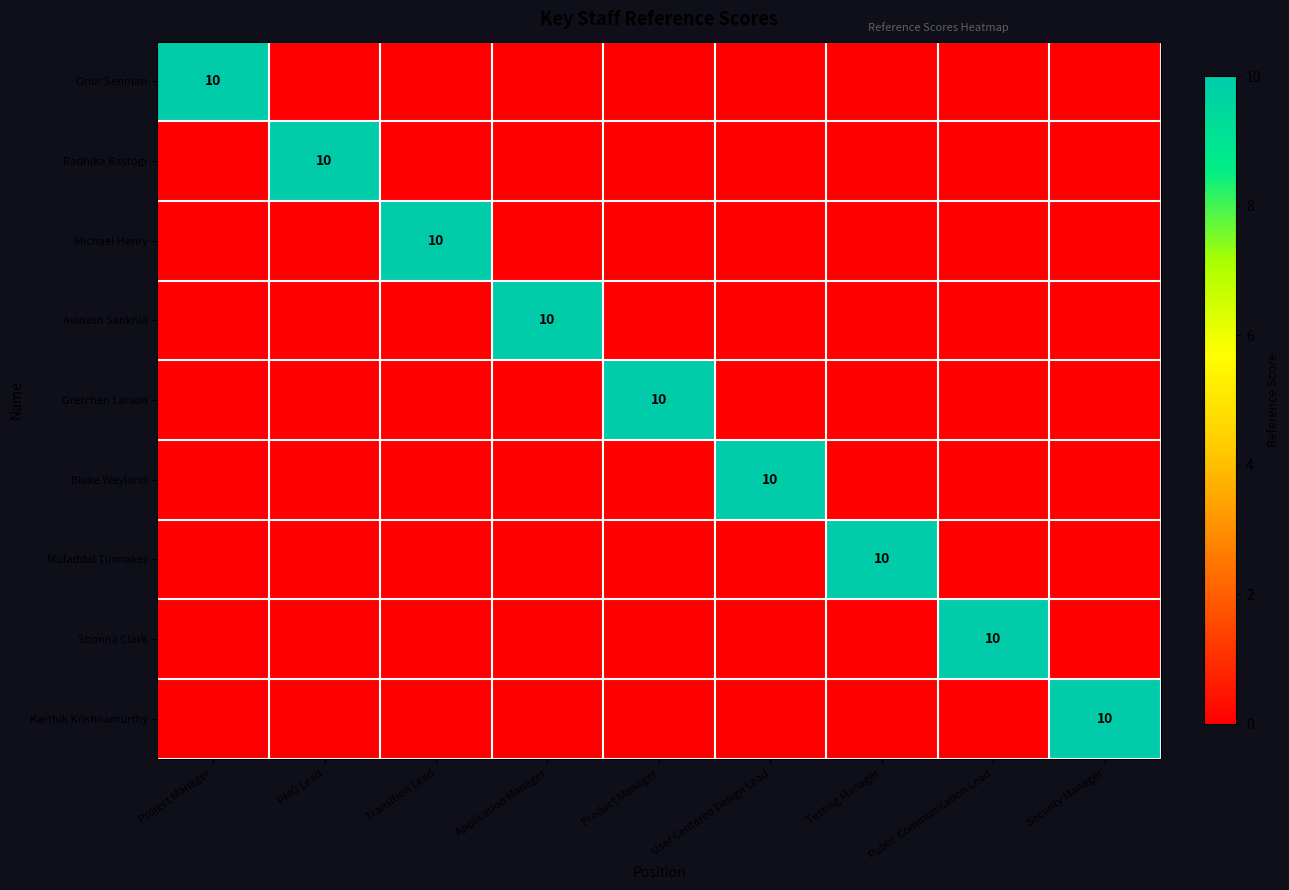

Is the value of Onur Senman at User Centered Design Lead greater than the value of Shonna Clark at Application Manager?

No